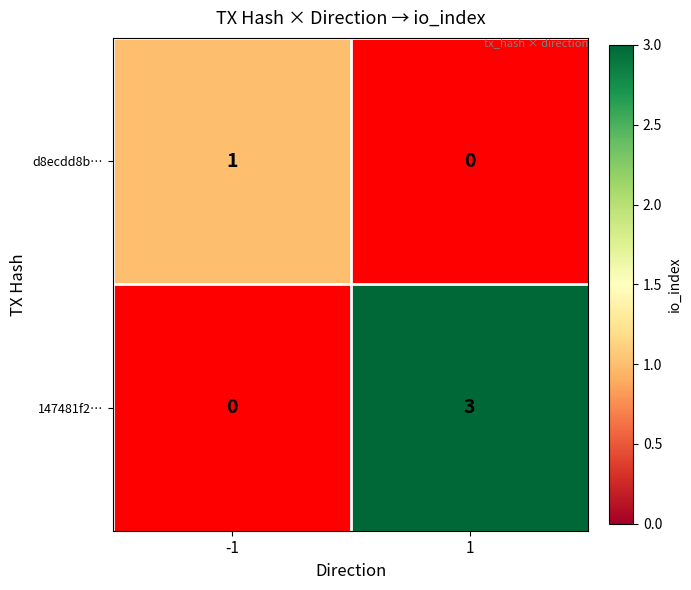

The d8ecdd8b… series shows 1 at -1. True or false?

True